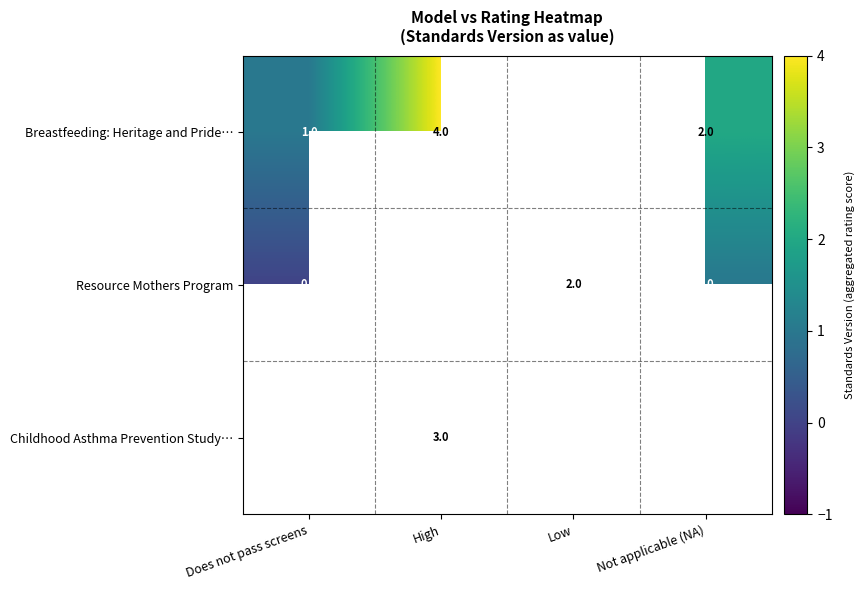

What is the sum of the Resource Mothers Program values at Low and Not applicable (NA)?

3